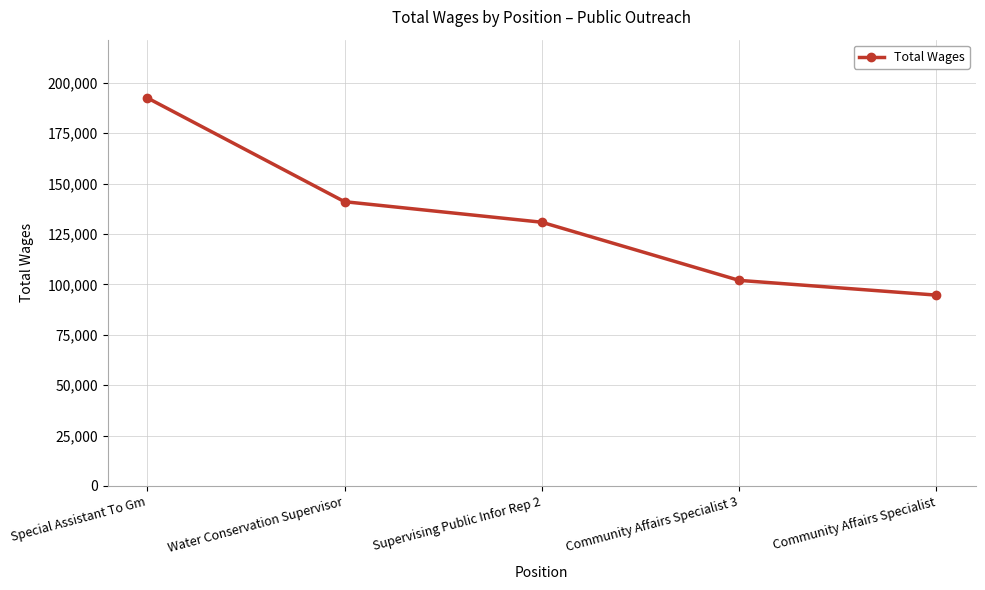

Rank the categories by value from highest to lowest.

Special Assistant To Gm, Water Conservation Supervisor, Supervising Public Infor Rep 2, Community Affairs Specialist 3, Community Affairs Specialist